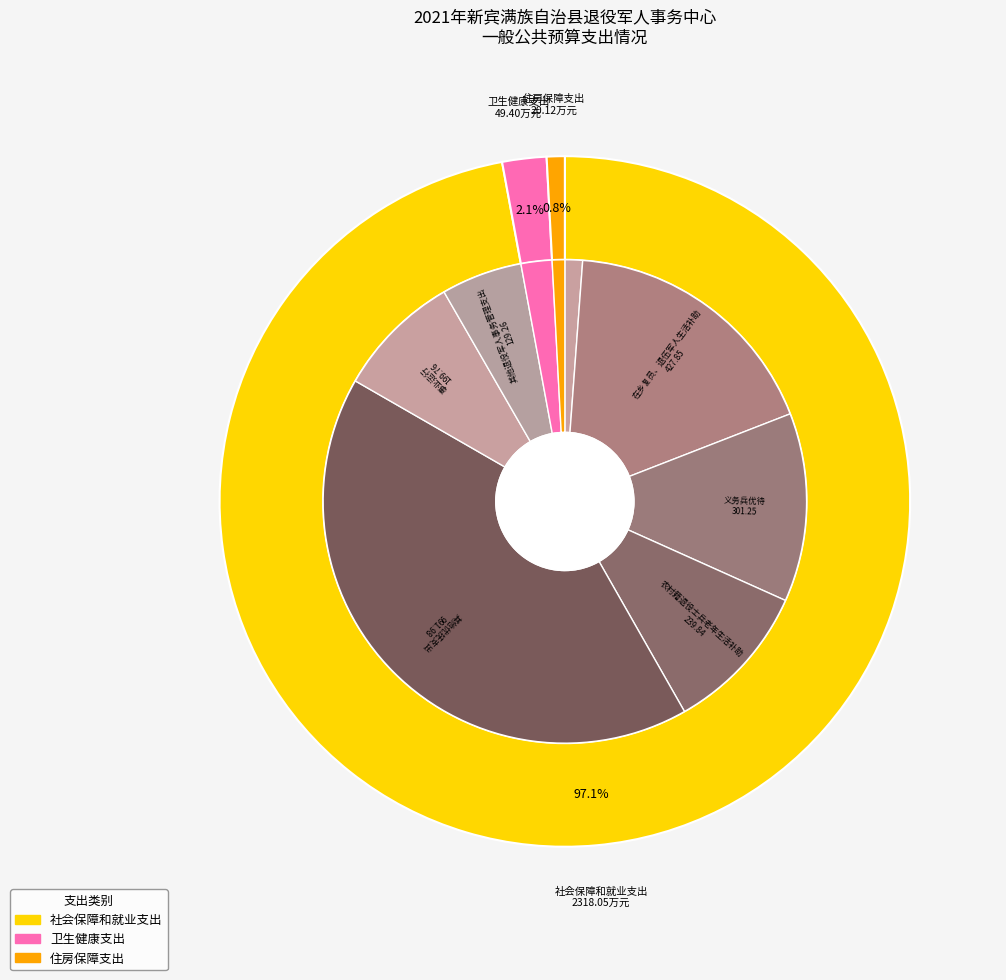

What is the change in value from 社会保障和就业支出 to 住房保障支出?

-2297.9